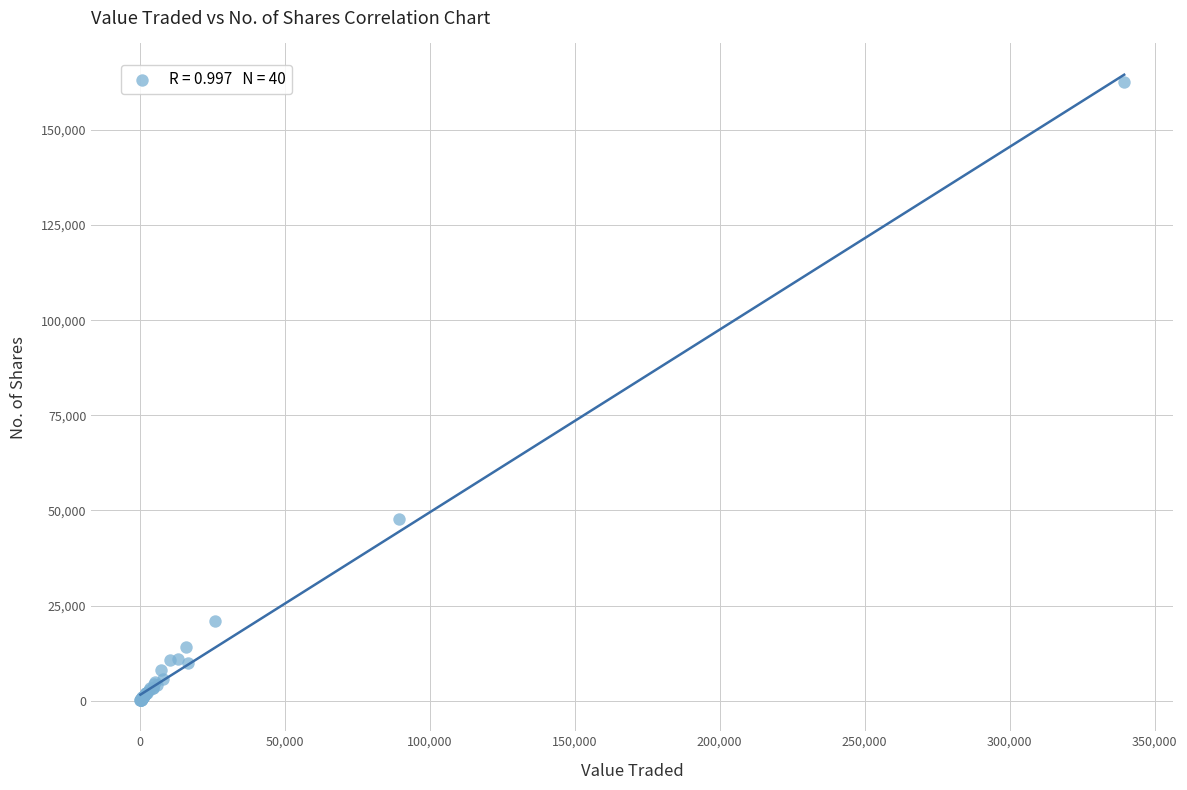

What Y value in the scatter plot is closest to 81372?

47869